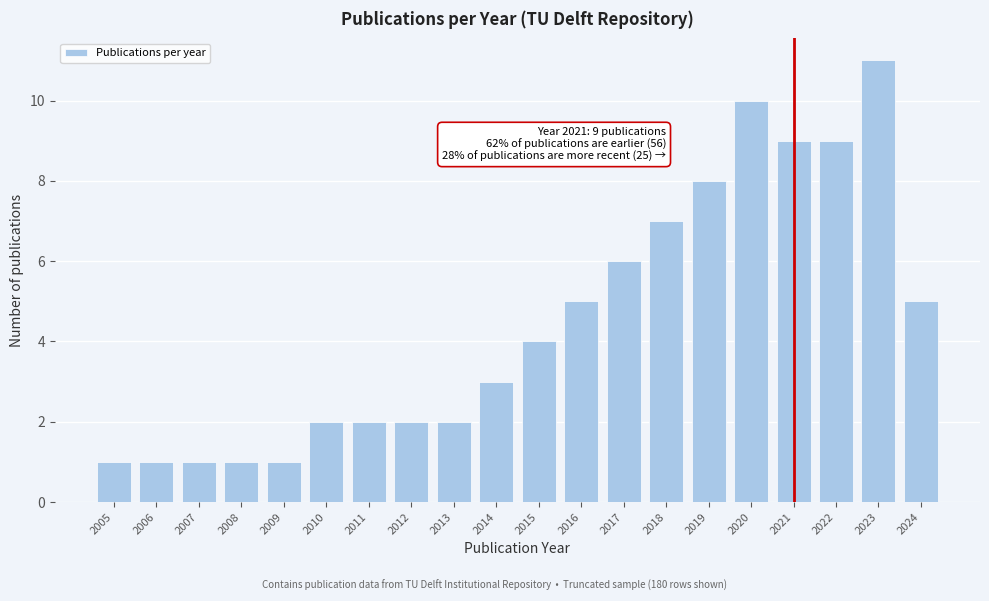

Reading left to right, extract all data points from this chart.

1	1	1	1	1	2	2	2	2	3	4	5	6	7	8	10	9	9	11	5